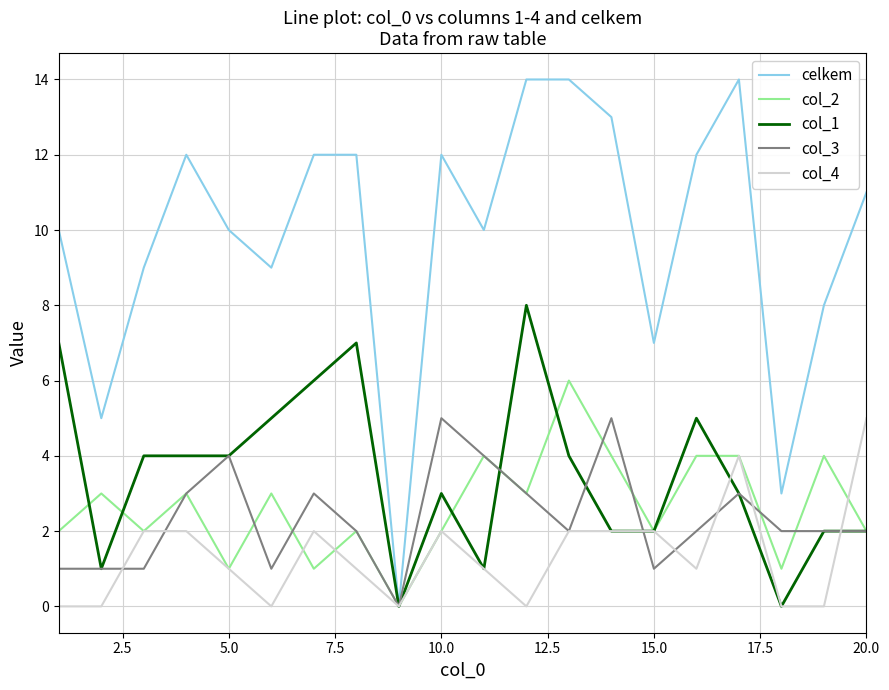

What are all the series names shown in the legend?

celkem, col_2, col_1, col_3, col_4